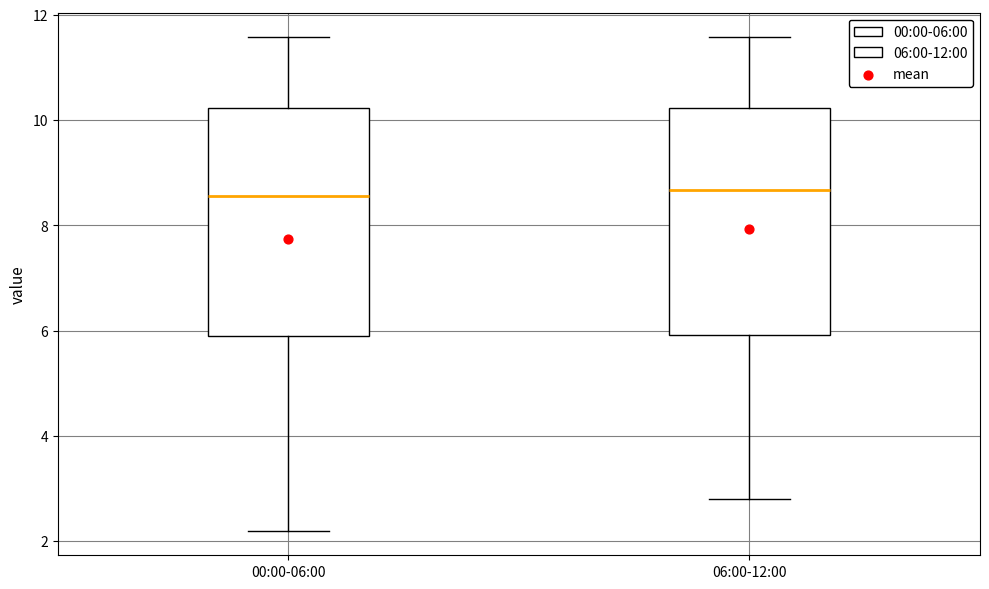

Where is the lower edge of the box for 00:00-06:00 on the y-axis? The values are not printed on the chart, so give them approximately, as read against the axis.

5.8